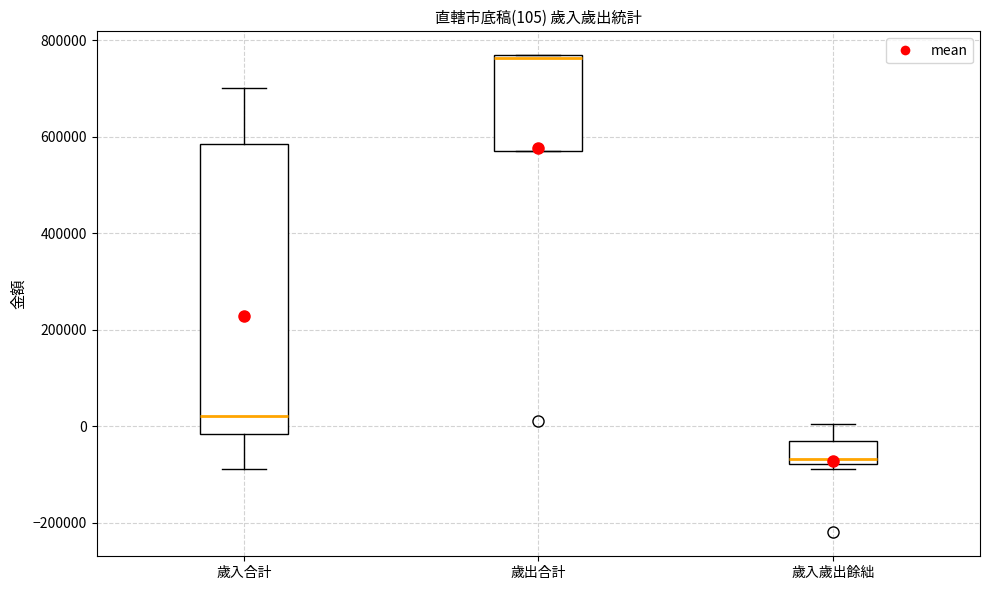

Which box is the tallest, from its lower edge to its upper edge?

歲入合計